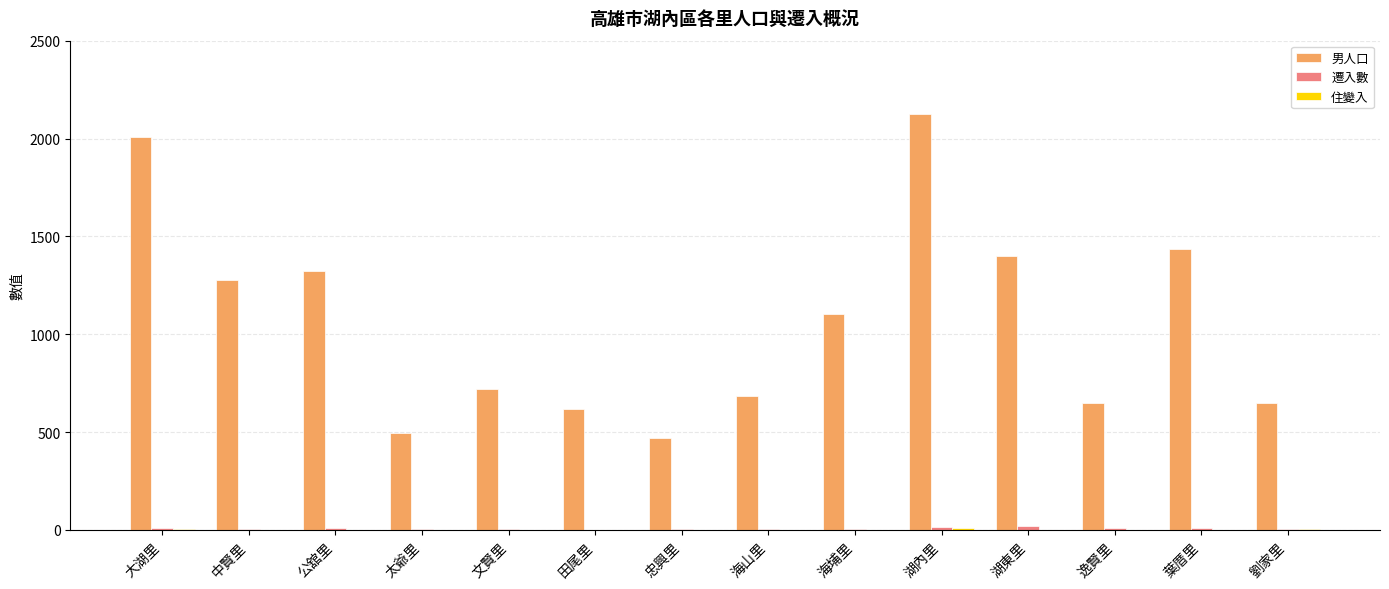

Count the number of data series in this chart.

3